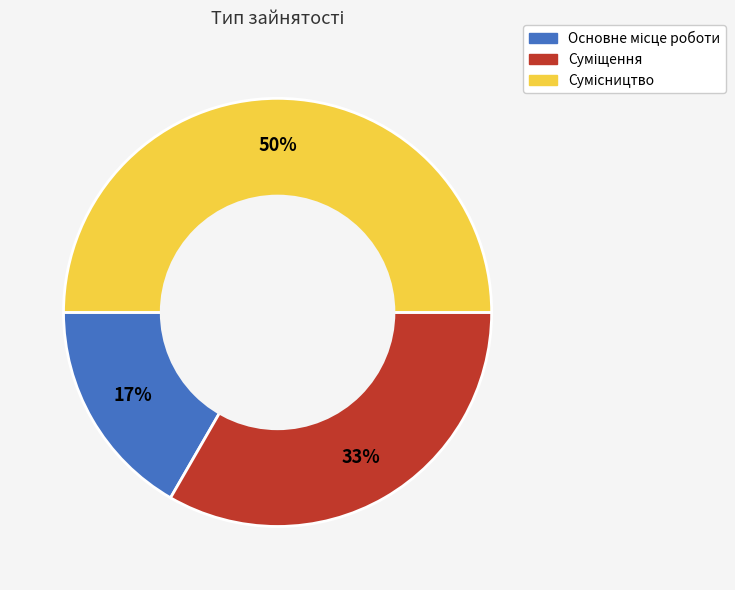

To the nearest percent, what is the difference between the largest and smallest slice percentages?

33%